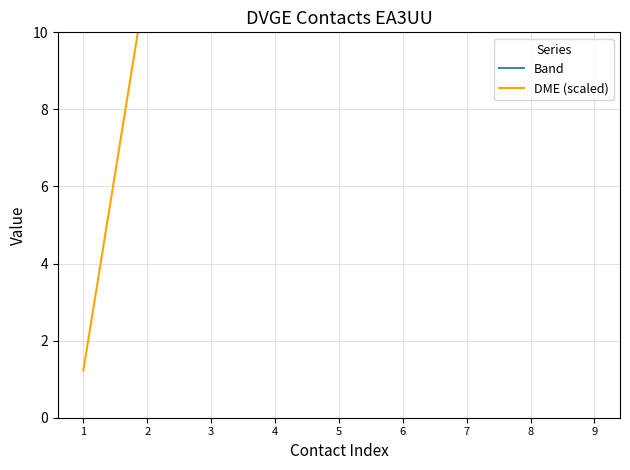

What is the minimum value for Band?

40.0